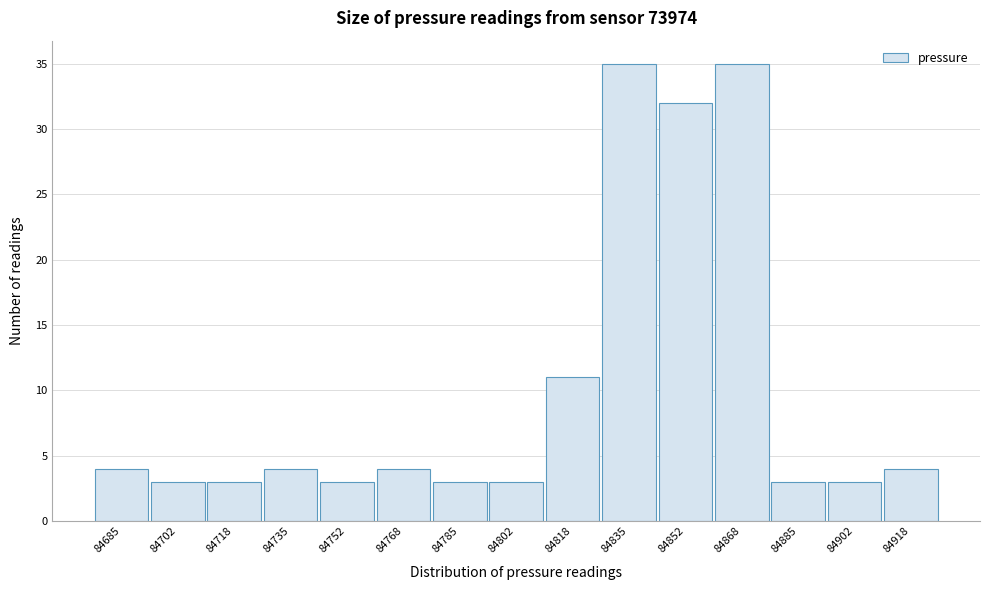

Reading left to right, extract all data points from this chart.

4	3	3	4	3	4	3	3	11	35	32	35	3	3	4